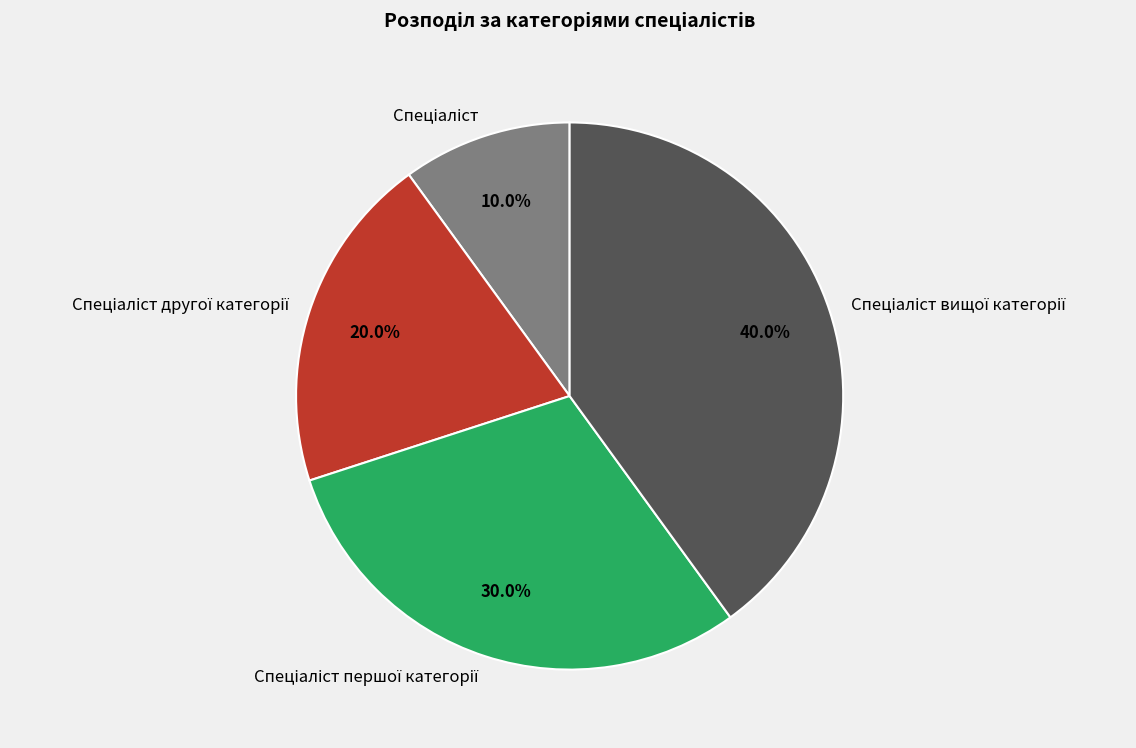

Is there any slice that represents more than half of the pie?

No